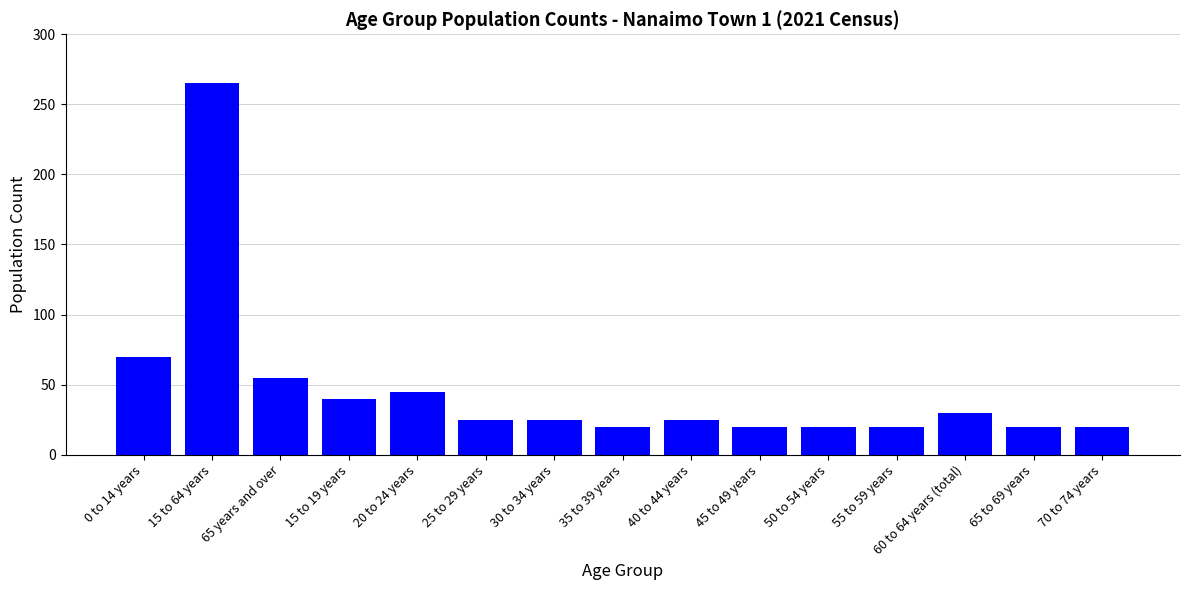

What is the difference between the maximum and second lowest values?

245